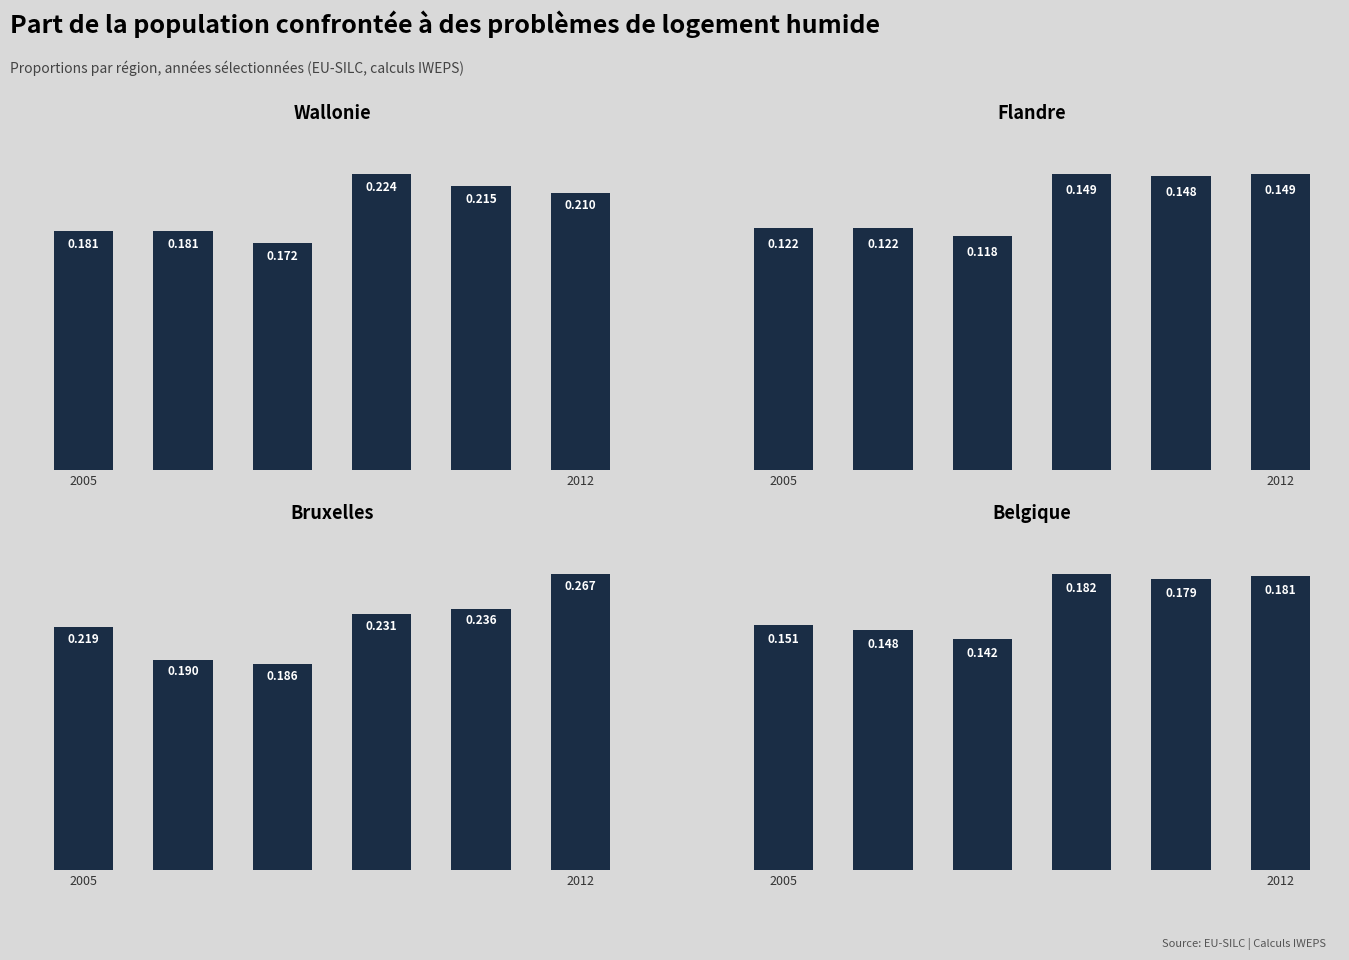

At how many categories does at least one series exceed 0?

6